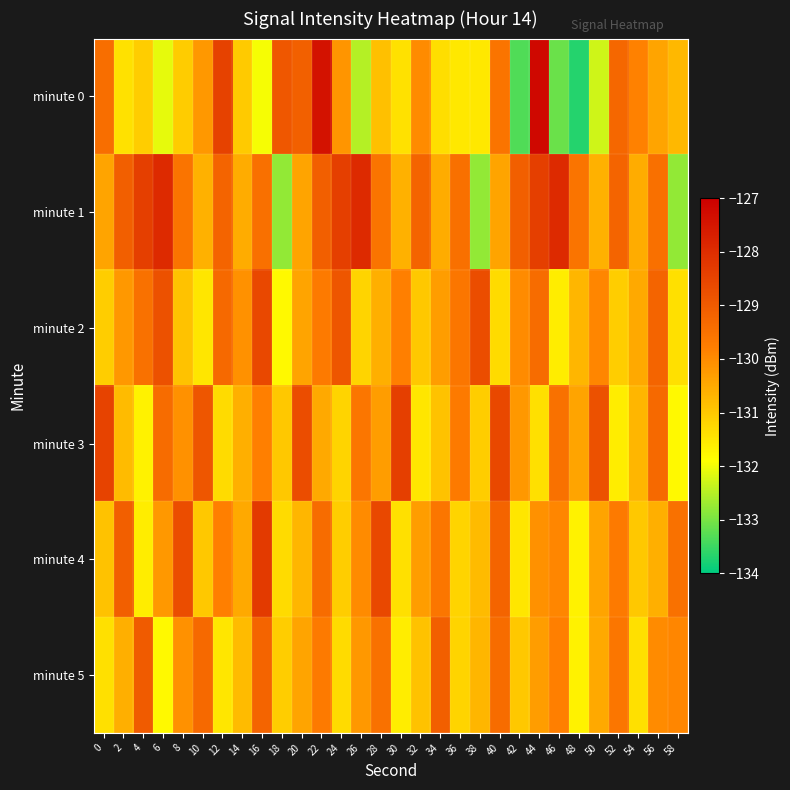

What is the difference between the highest and lowest values at 10?

2.6